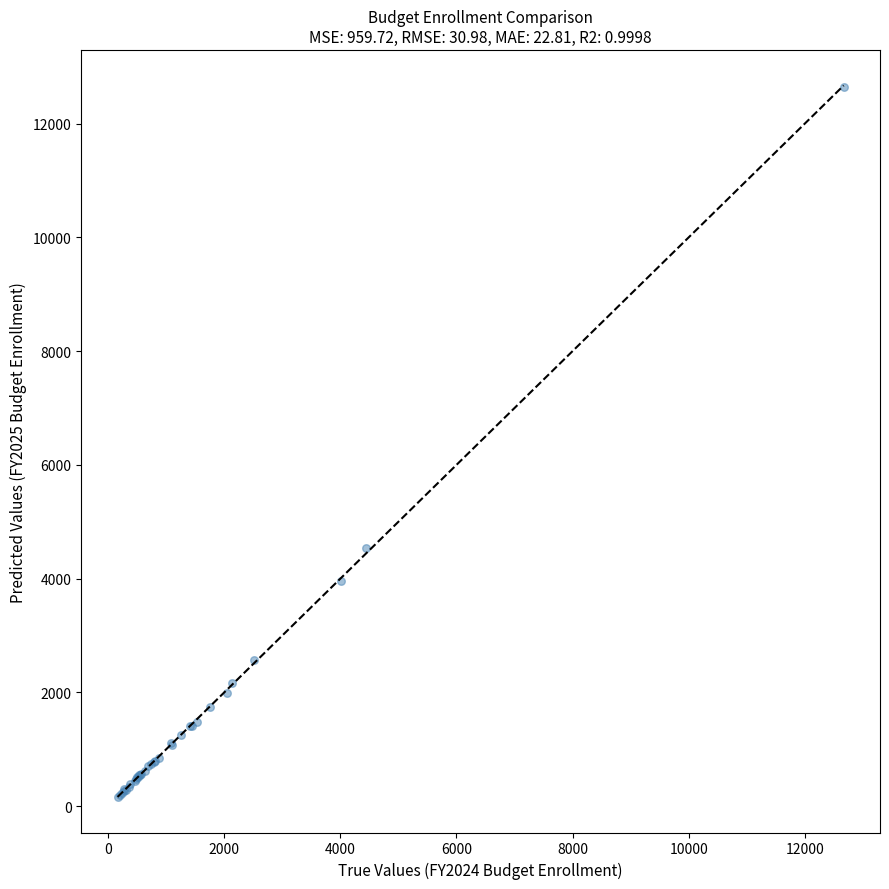

What Y value in the scatter plot is closest to 6398?

4546.5